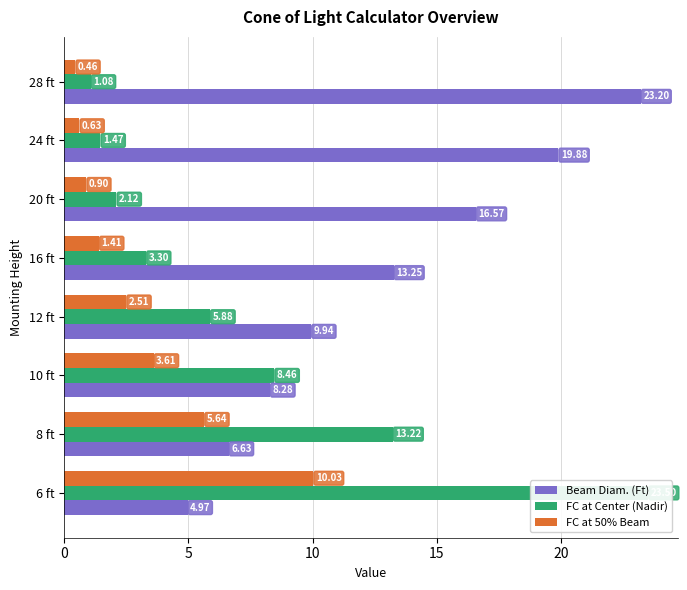

What is the difference between the second highest and minimum values in the FC at Center (Nadir) series?

12.1